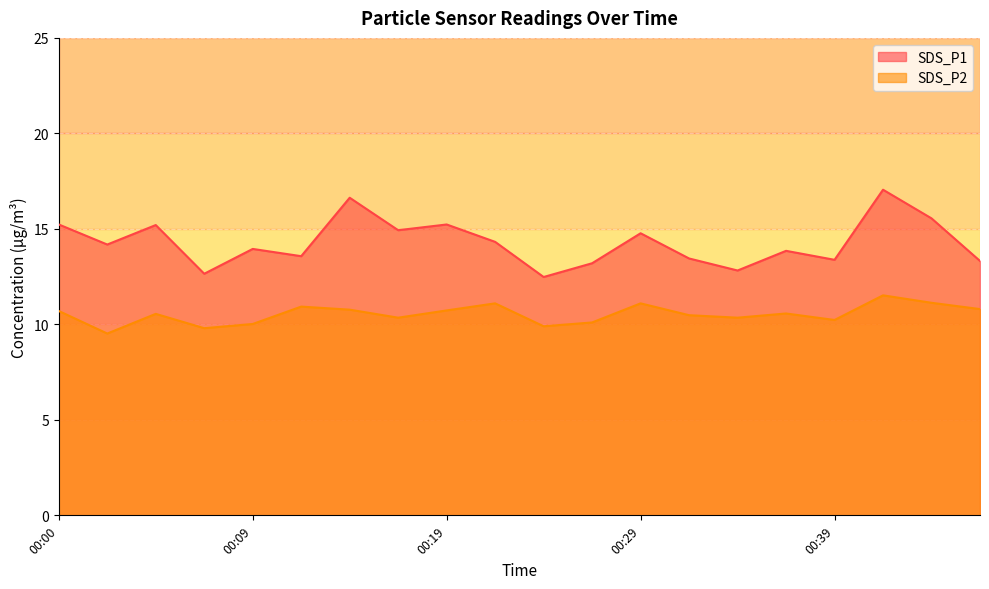

Reading right to left, what are all the values shown in this chart?

SDS_P1: 13.3	15.6	17.1	13.4	13.8	12.8	13.4	14.8	13.2	12.5	14.3	15.2	14.9	16.6	13.6	13.9	12.7	15.2	14.2	15.2
SDS_P2: 10.8	11.1	11.5	10.2	10.6	10.3	10.5	11.1	10.1	9.9	11.1	10.7	10.3	10.8	10.9	10.0	9.8	10.6	9.5	10.7